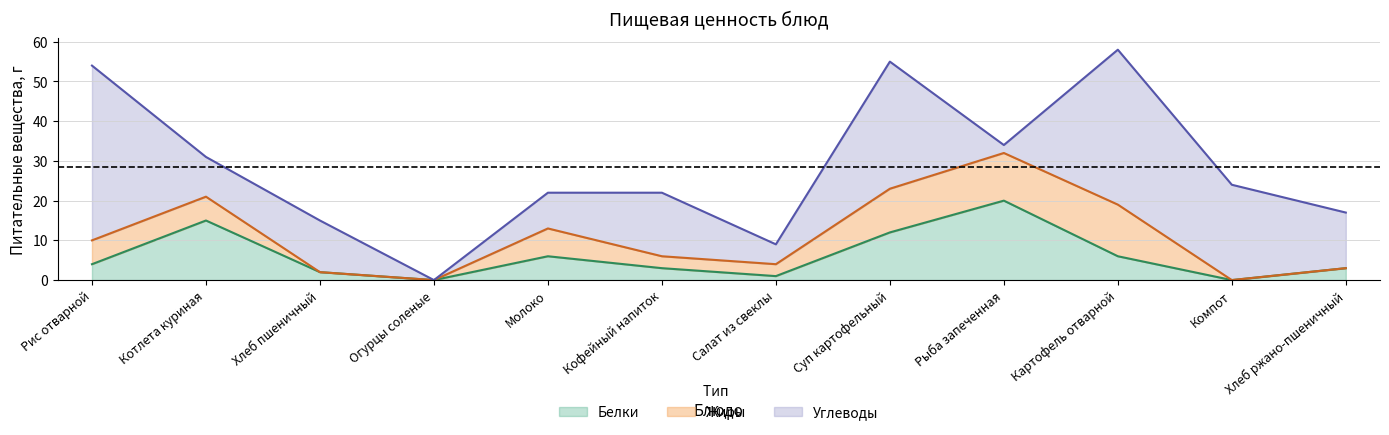

Which category has the highest value in the Белки series?

Рыба запеченная